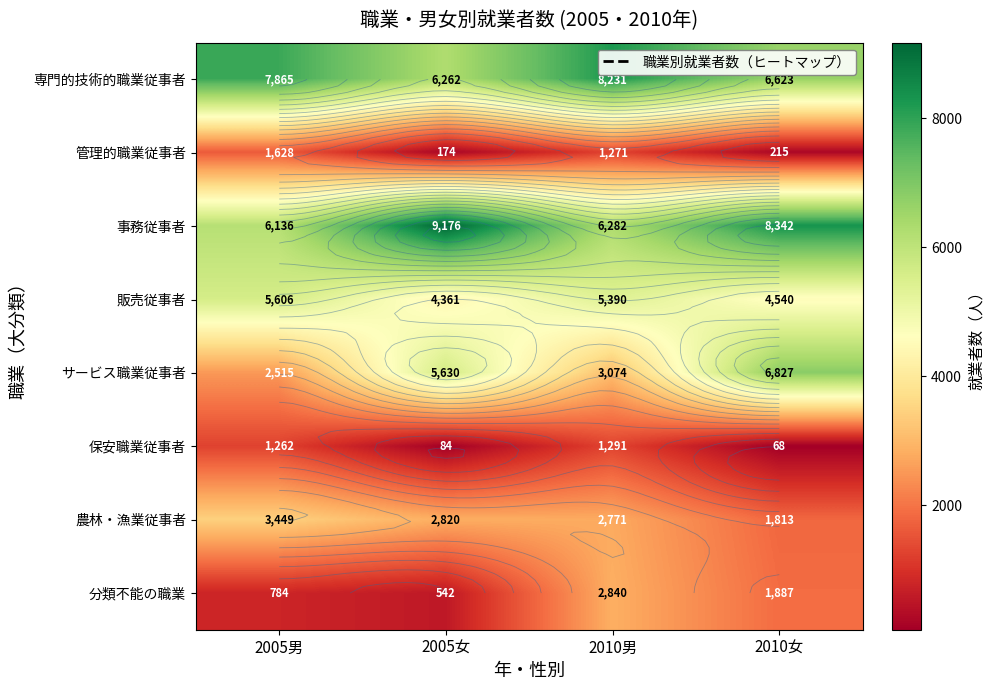

Count the サービス職業従事者 values in the range 3074 to 6827.

3